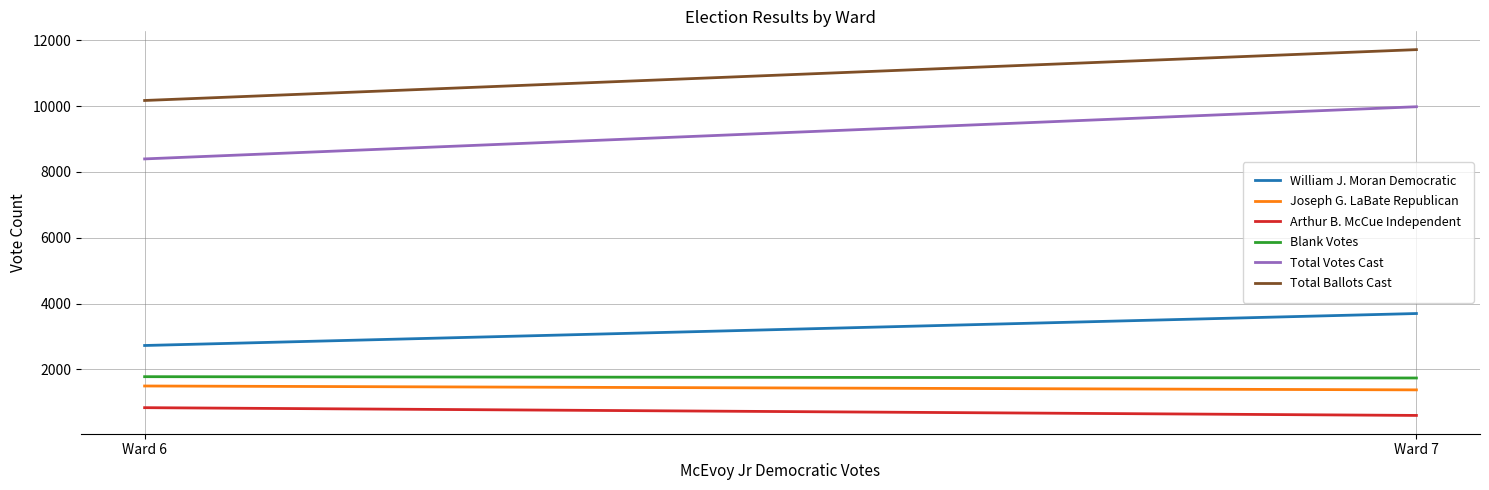

Read the William J. Moran Democratic value at Ward 7, to the nearest 50.

3700